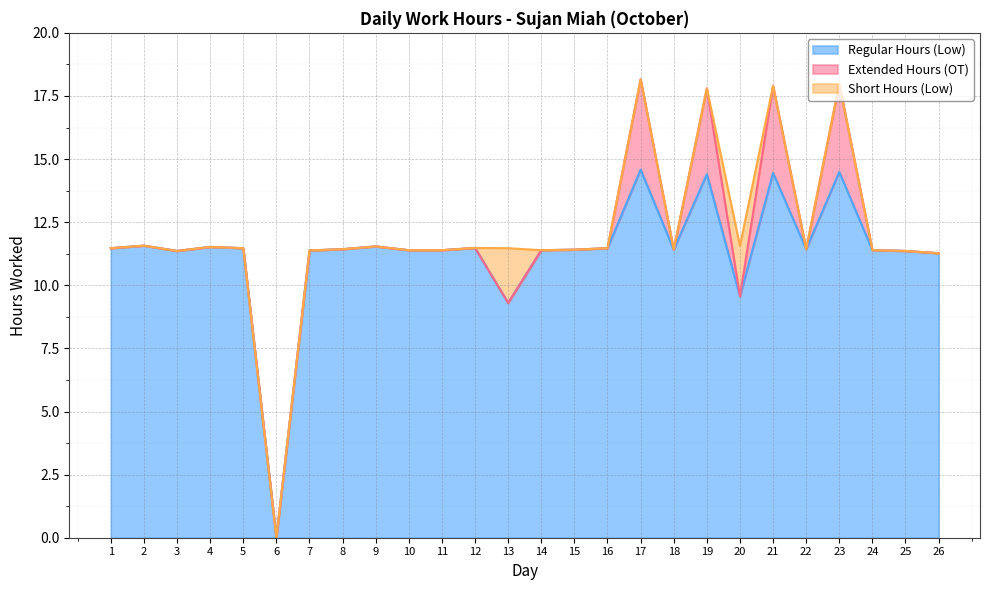

Reading left to right, extract all data points from this chart.

Regular Hours (Low): 1=11.5	2=11.6	3=11.4	4=11.5	5=11.5	6=0.0	7=11.4	8=11.4	9=11.5	10=11.4	11=11.4	12=11.5	13=9.3	14=11.4	15=11.4	16=11.5	17=14.6	18=11.4	19=14.4	20=9.6	21=14.4	22=11.4	23=14.5	24=11.4	25=11.4	26=11.3
Extended Hours (OT): 1=0.0	2=0.0	3=0.0	4=0.0	5=0.0	6=0.0	7=0.0	8=0.0	9=0.0	10=0.0	11=0.0	12=0.0	13=0.0	14=0.0	15=0.0	16=0.0	17=3.6	18=0.0	19=3.4	20=0.0	21=3.5	22=0.0	23=3.5	24=0.0	25=0.0	26=0.0
Short Hours (Low): 1=0.0	2=0.0	3=0.0	4=0.0	5=0.0	6=0.0	7=0.0	8=0.0	9=0.0	10=0.0	11=0.0	12=0.0	13=2.2	14=0.0	15=0.0	16=0.0	17=0.0	18=0.0	19=0.0	20=2.0	21=0.0	22=0.0	23=0.0	24=0.0	25=0.0	26=0.0